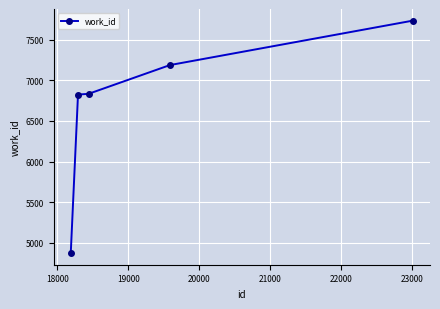

True or false: the data has more than 2 interior local peaks.

False